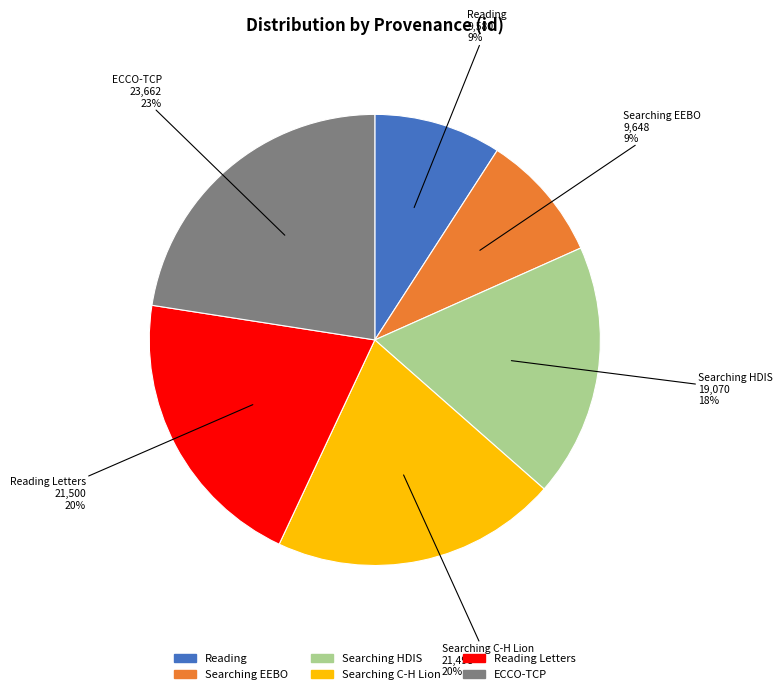

Which has a higher value, Reading or ECCO-TCP?

ECCO-TCP